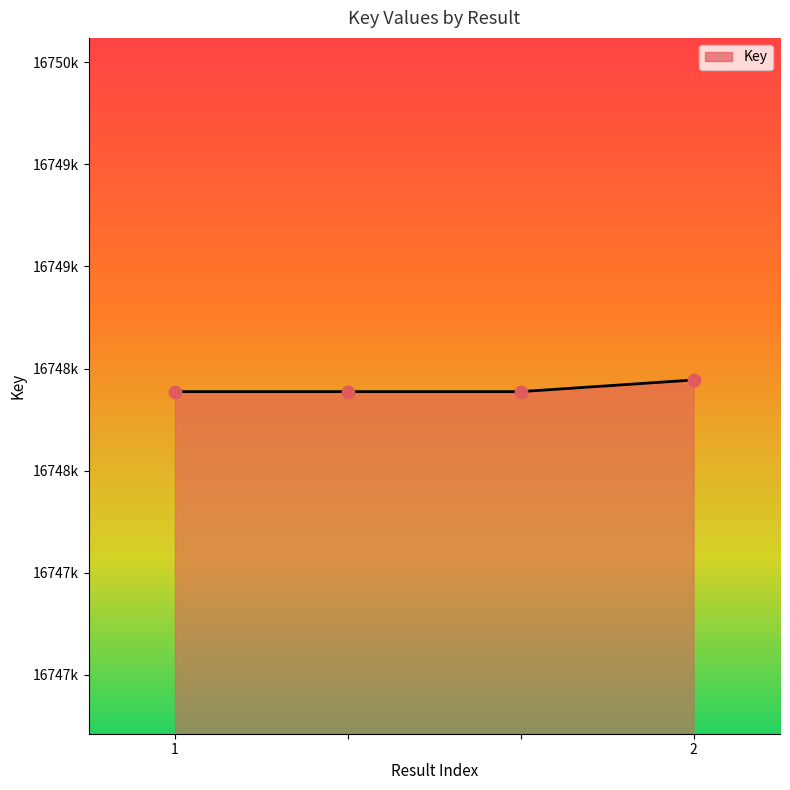

At how many categories does at least one series exceed 16748429?

1